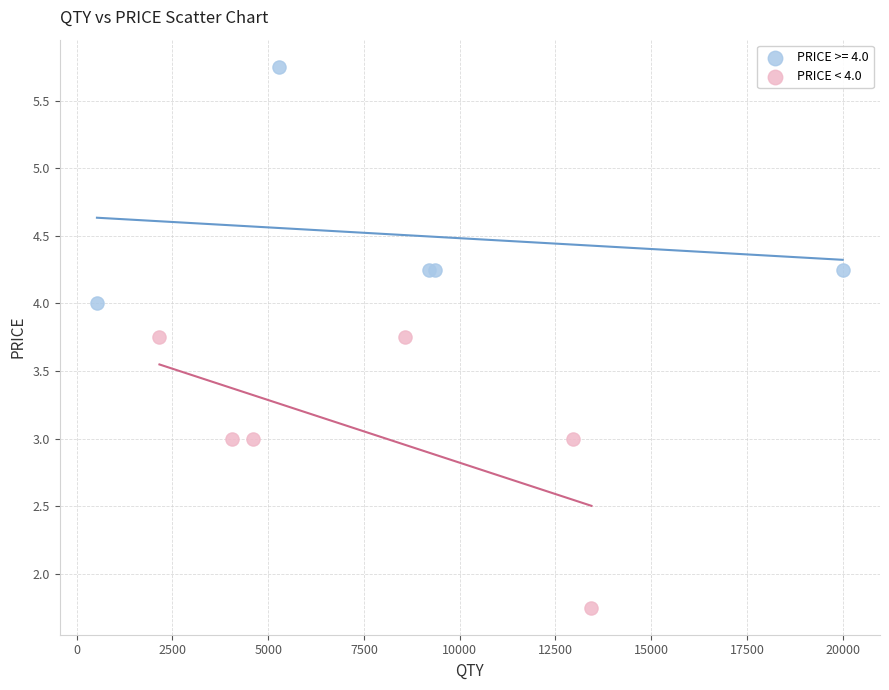

Which series contains the highest Y value?

PRICE >= 4.0